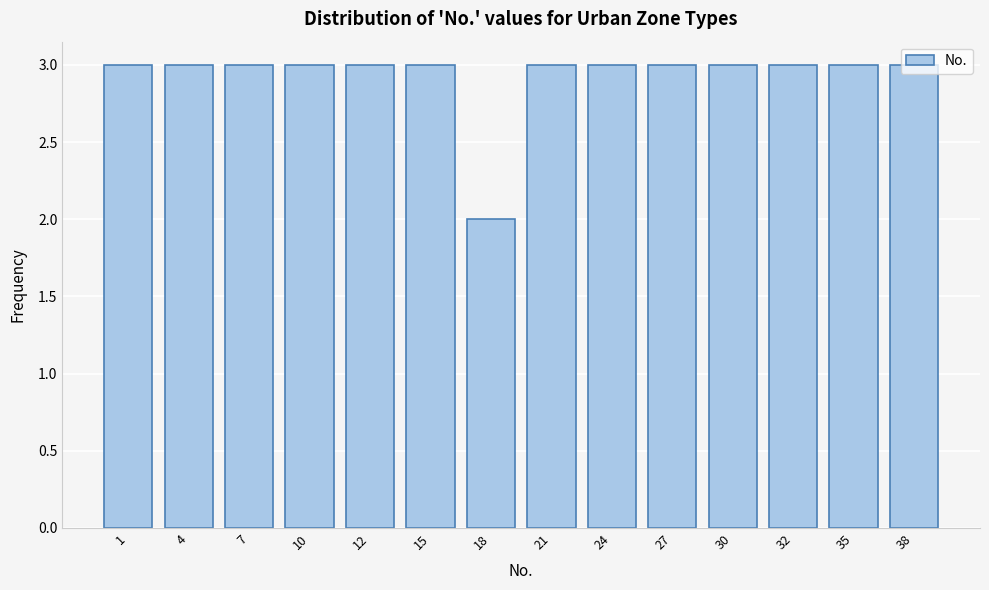

What is the ratio of the value at 18 to the value at 21?

0.7